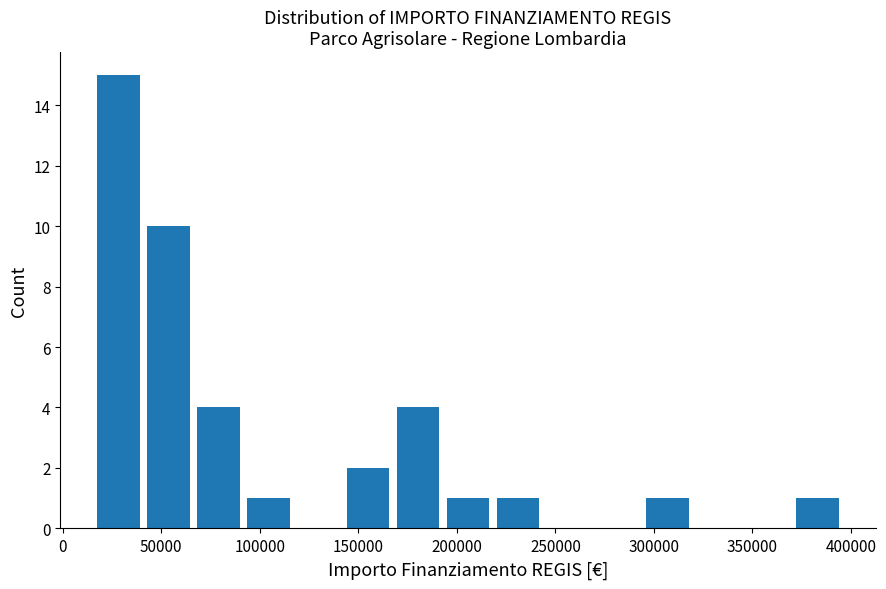

What is the height of the bar covering 90000 to 115000 on the x-axis? Neither the bar edges nor the heights are printed on the chart, so give them approximately, as read against the axes.

1